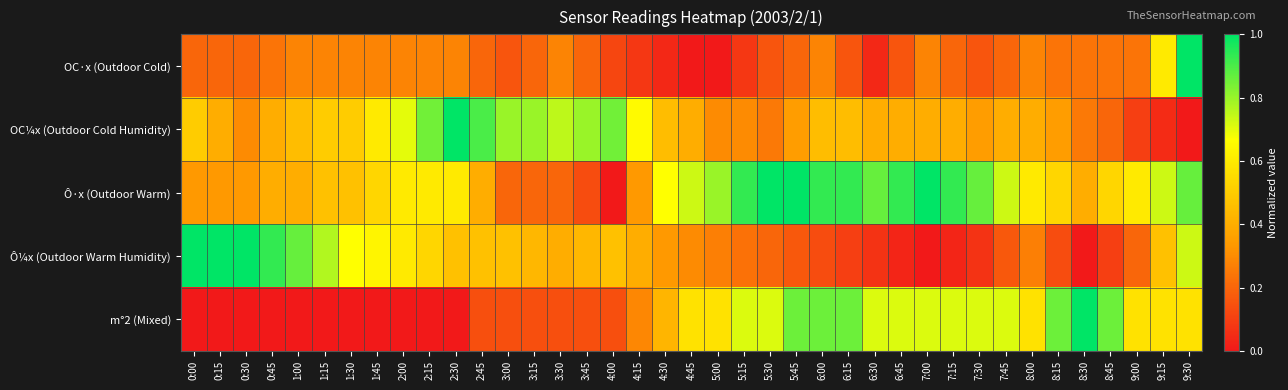

Count the number of data series in this chart.

5